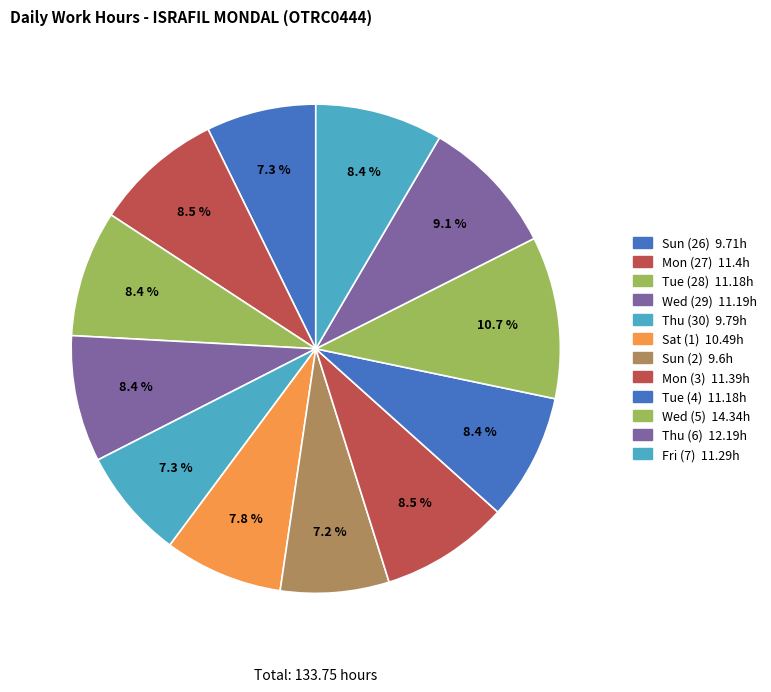

Is there any slice that represents more than half of the pie?

No